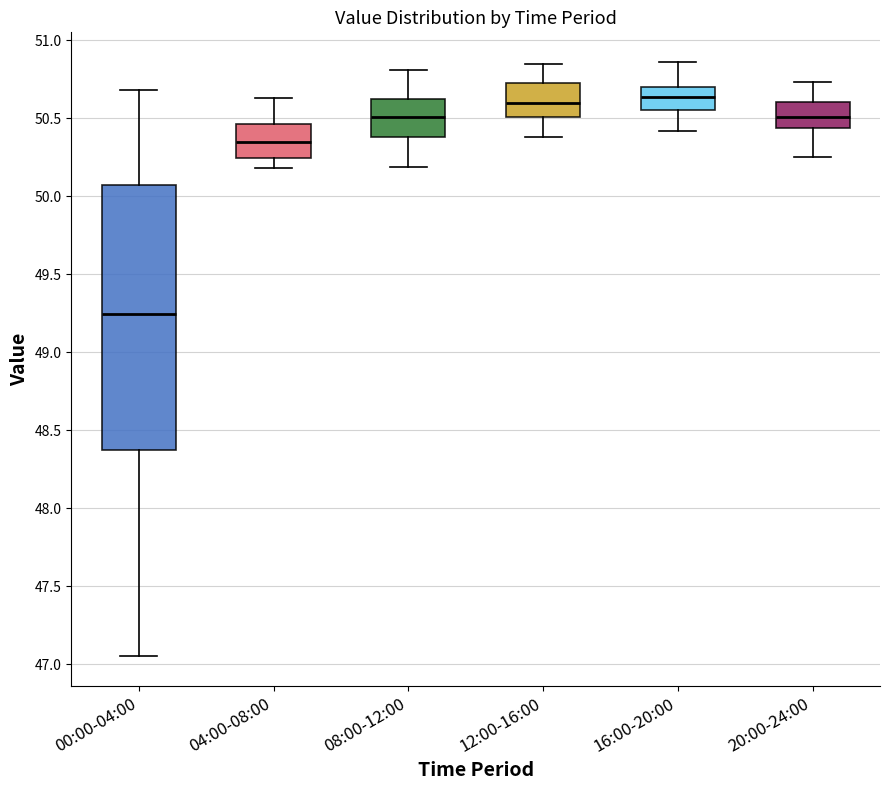

Which box is the tallest, from its lower edge to its upper edge?

00:00-04:00